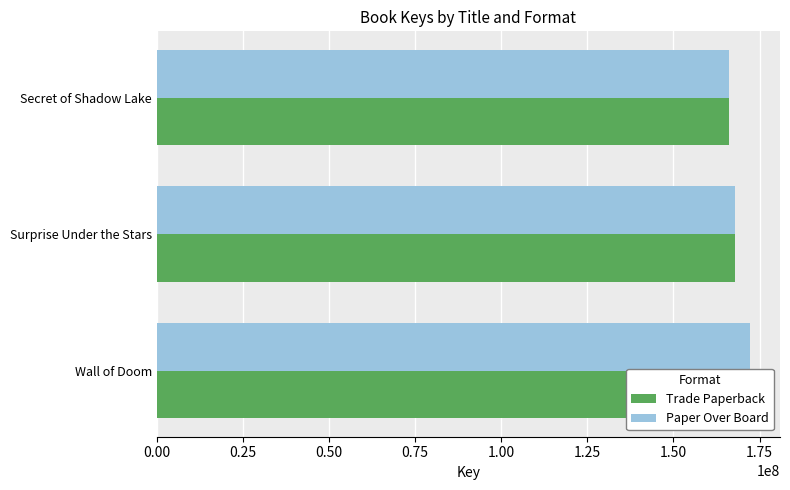

Reading left to right, list all the values displayed in this chart.

Trade Paperback: 172336858	167752315	166113476
Paper Over Board: 172336858	167752315	166113476